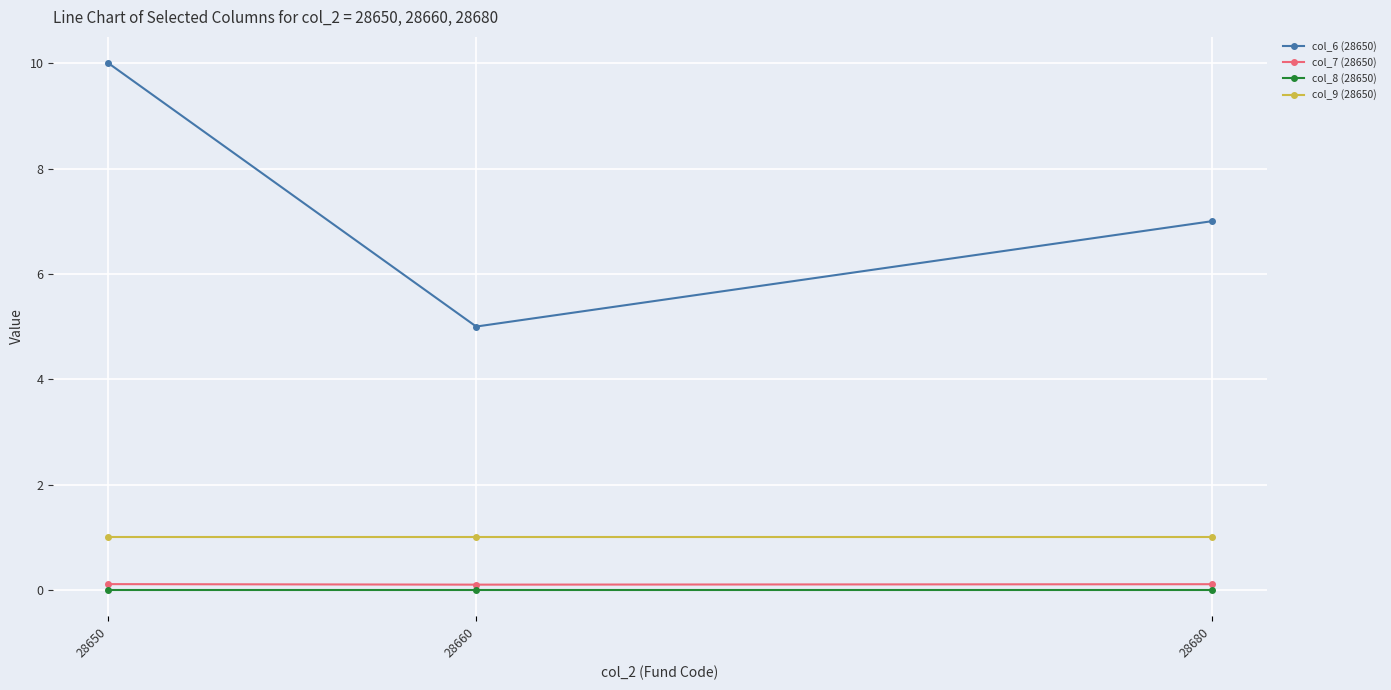

What is the difference between the maximum and minimum values in the col_6 (28650) series?

5.0